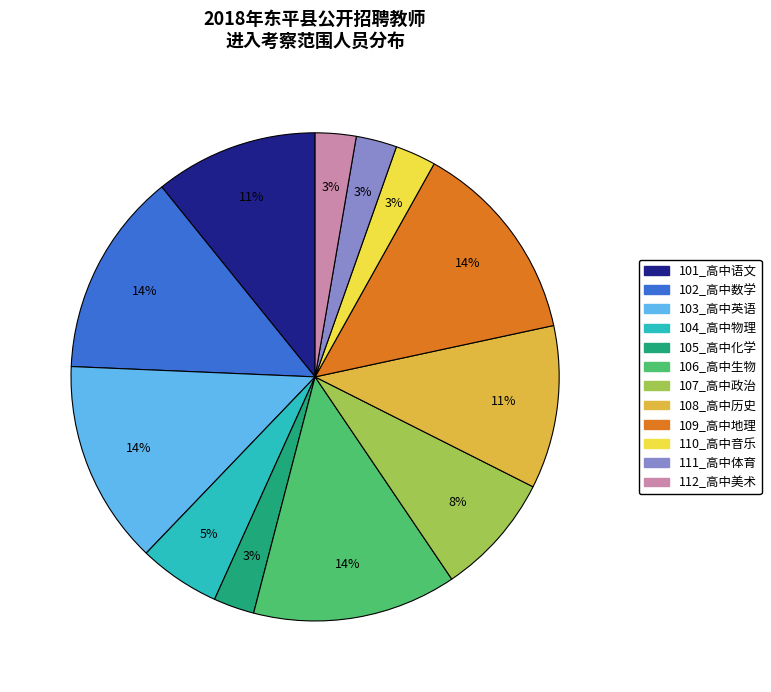

Is there any slice that represents more than half of the pie?

No